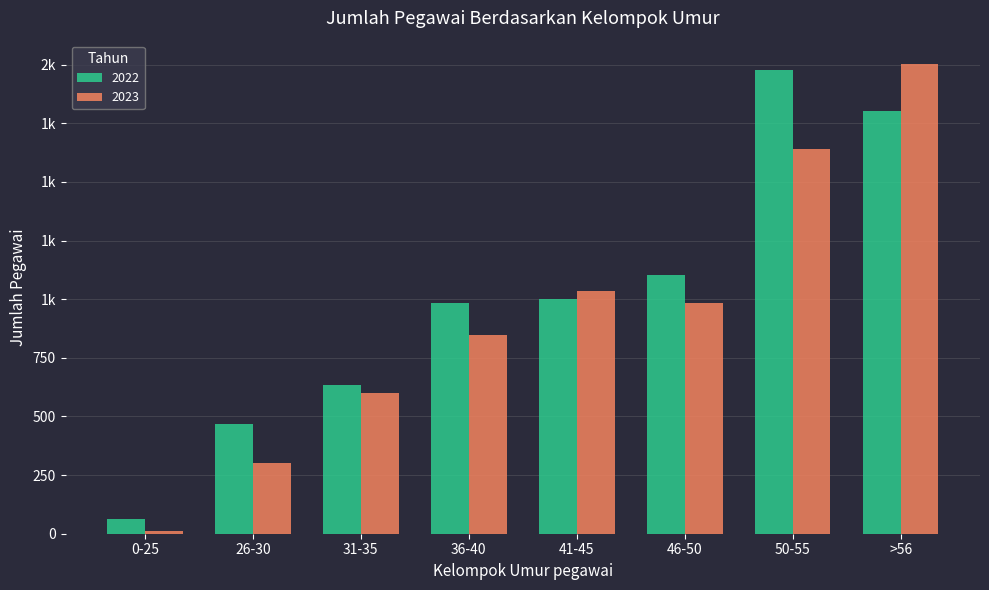

What is the label of the 8th bar from the left?

>56